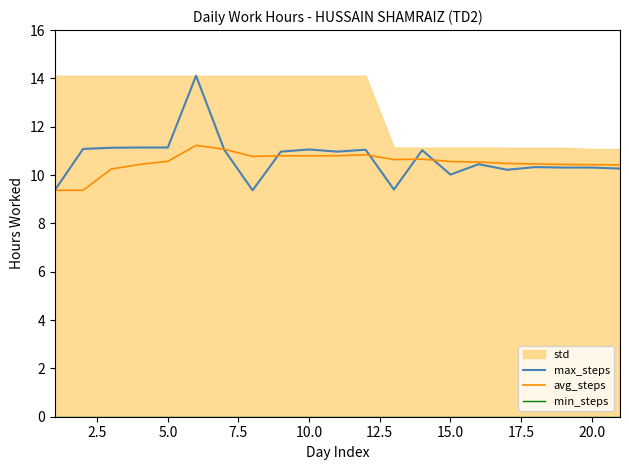

The value of max_steps at 20.0 is 10.3. True or false?

True